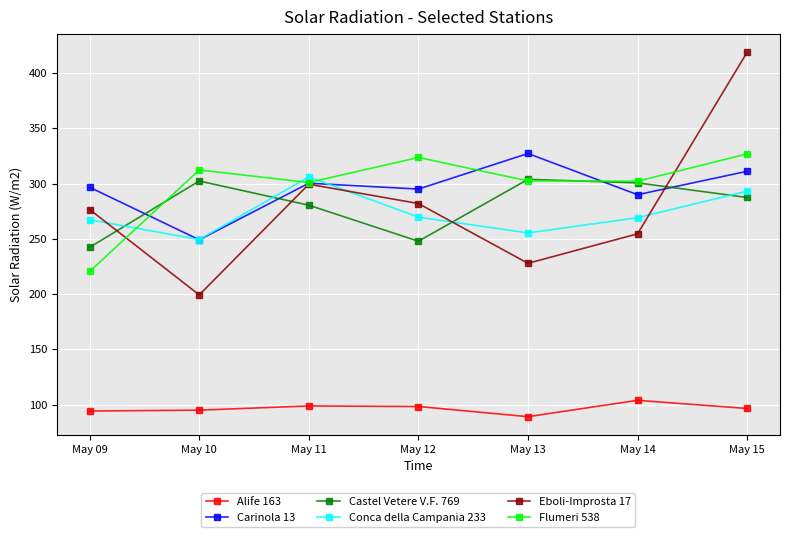

Which label corresponds to the smallest value in the chart?

May 13